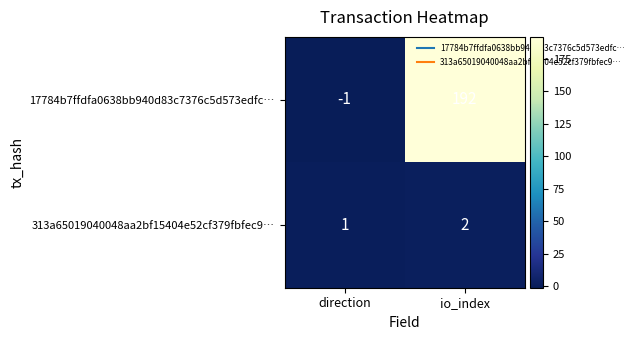

Rank the series by their average value, from highest to lowest.

17784b7ffdfa0638bb940d83c7376c5d573edfc…, 313a65019040048aa2bf15404e52cf379fbfec9…